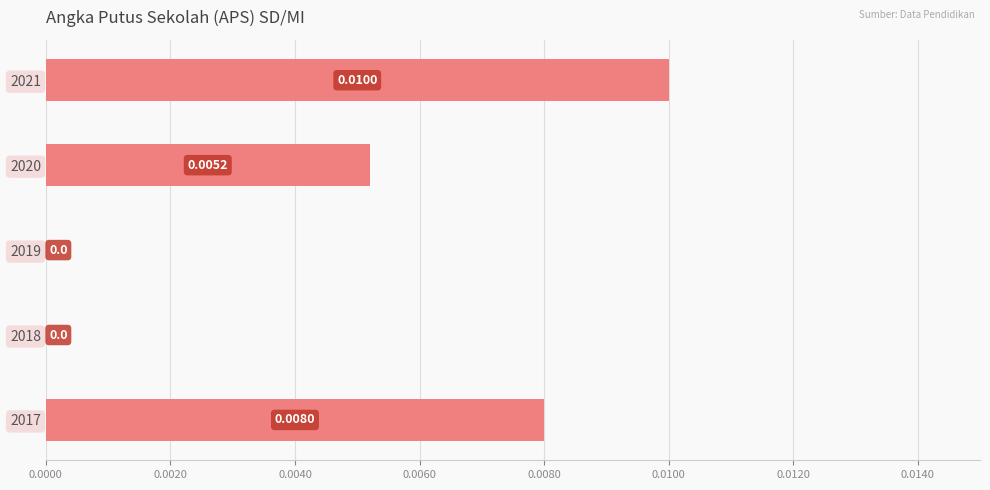

Between 2017 and 2020, which is larger?

2017